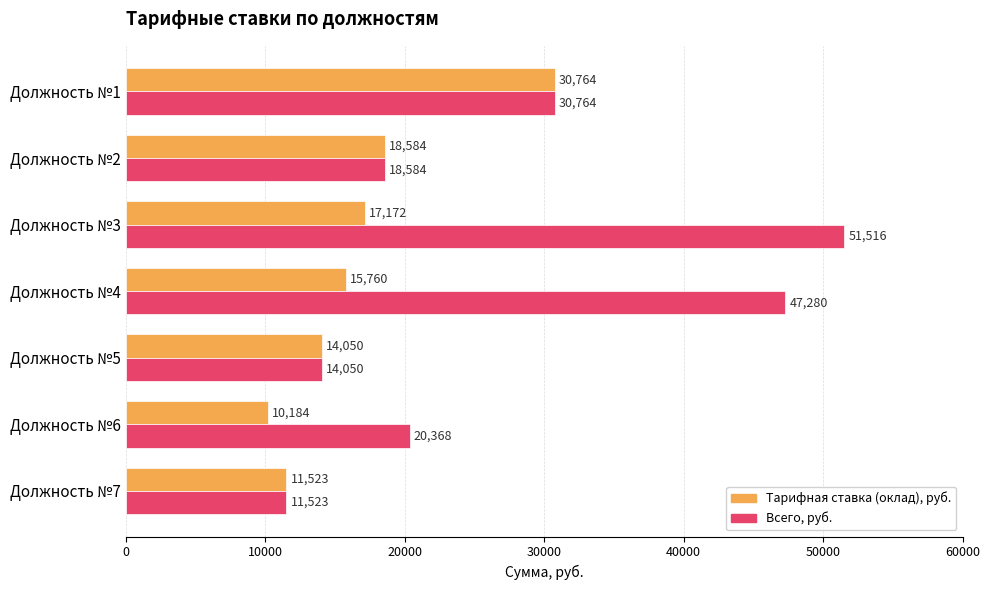

At which label does Всего, руб. reach its peak?

Должность №3